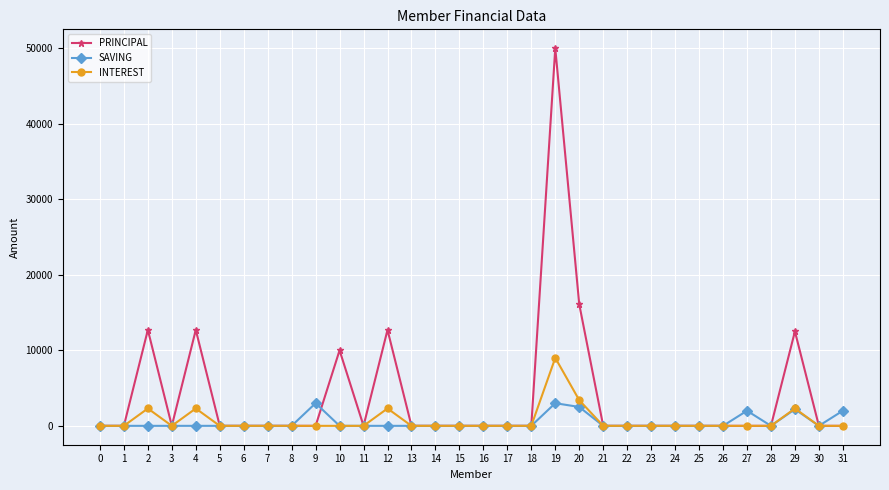

Where is the first local maximum for INTEREST?

2